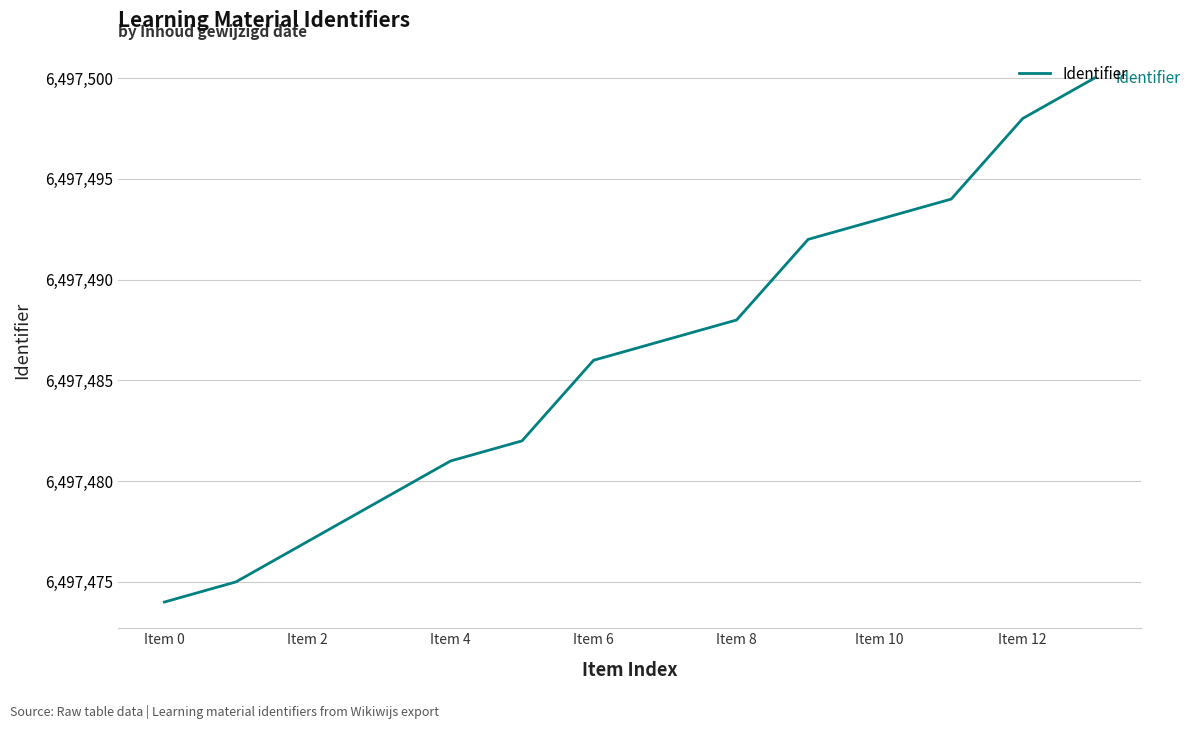

What is the greatest value displayed?

6497500